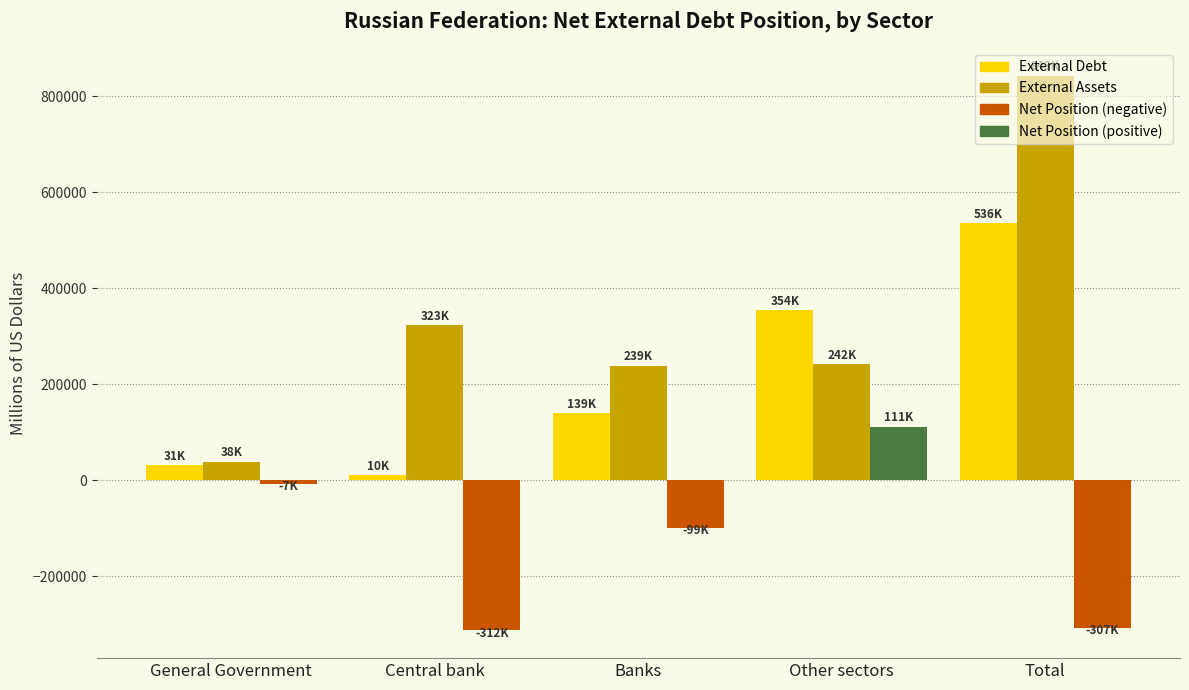

What is the spread (max minus min) of values at Other sectors?

242374